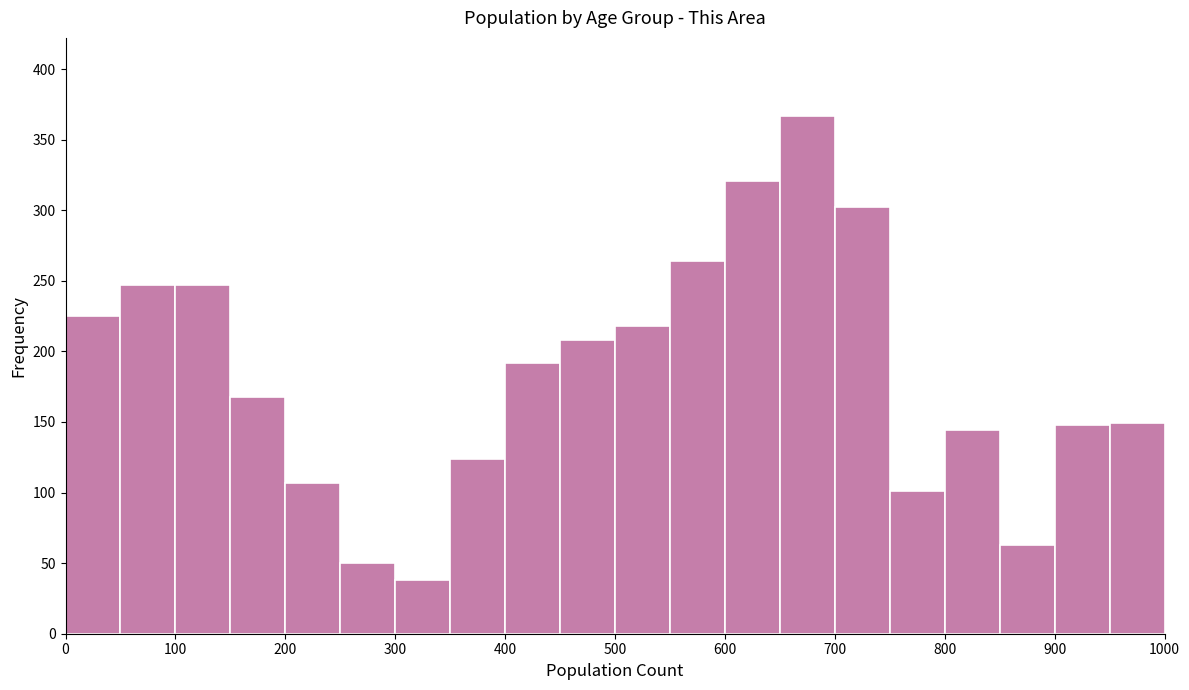

What is the height of the bar covering 350 to 400 on the x-axis? The values are not printed on the chart, so give them approximately, as read against the axis.

125